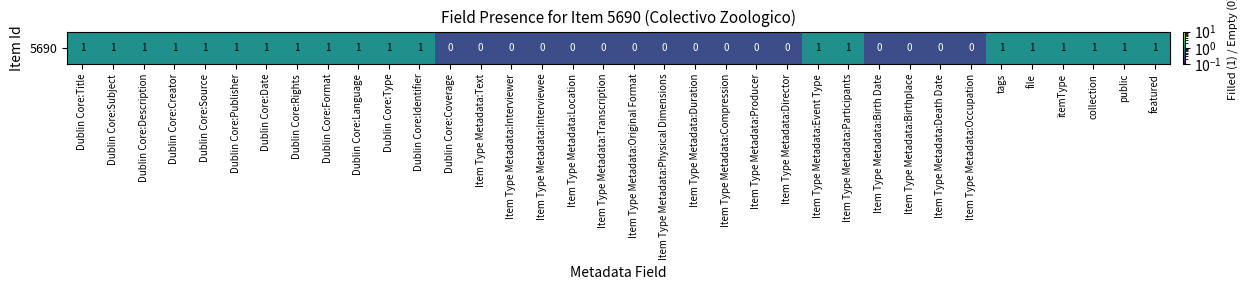

Which category has the lowest value across all series?

Dublin Core:Coverage